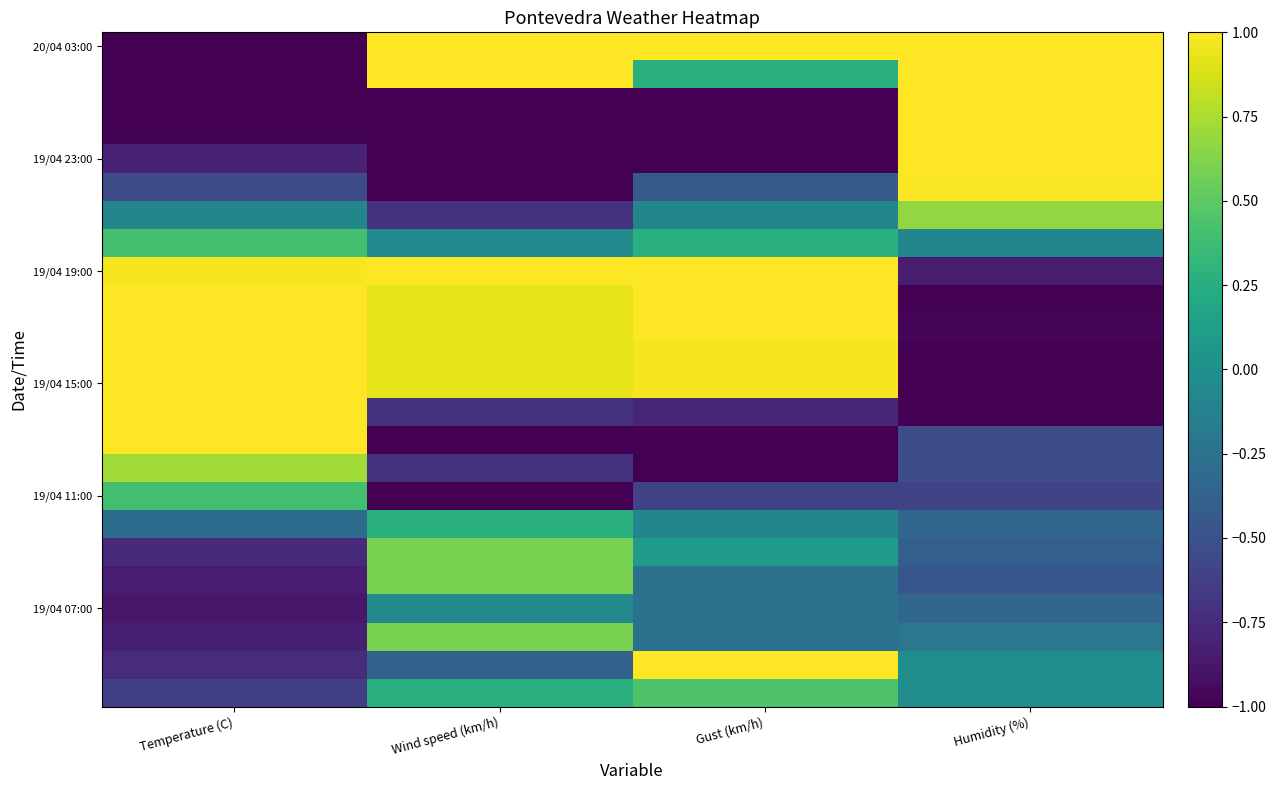

Which has a higher value, Temperature (C) or Humidity (%)?

Humidity (%)